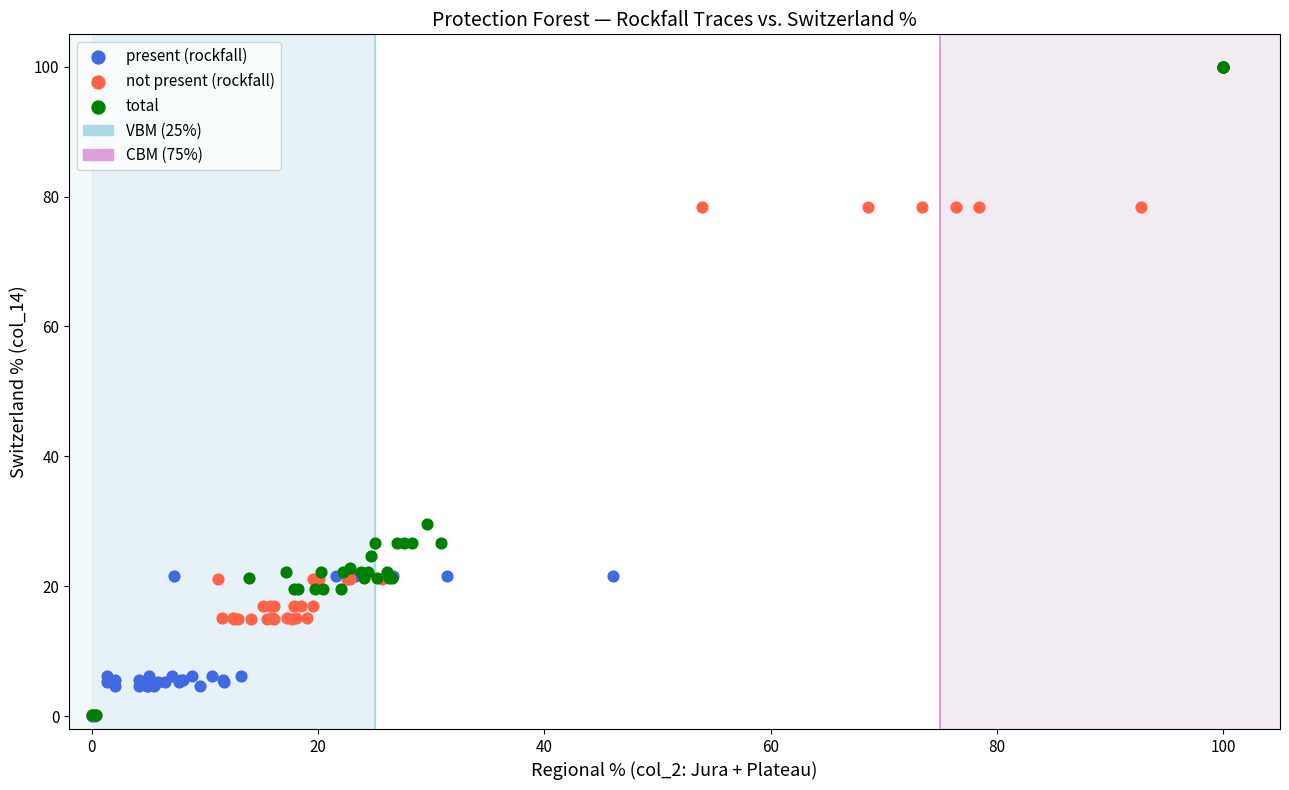

Which series has the widest spread of Y values?

total